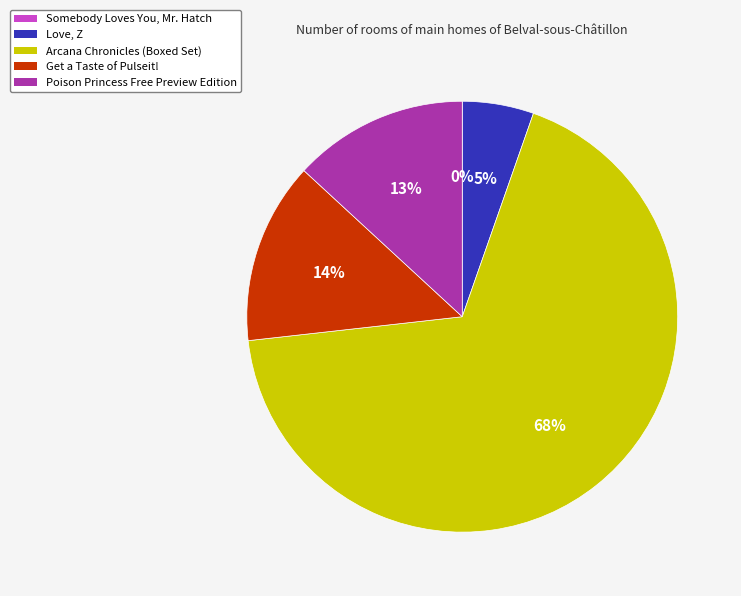

To the nearest percent, what portion does Get a Taste of Pulseit! represent?

14%